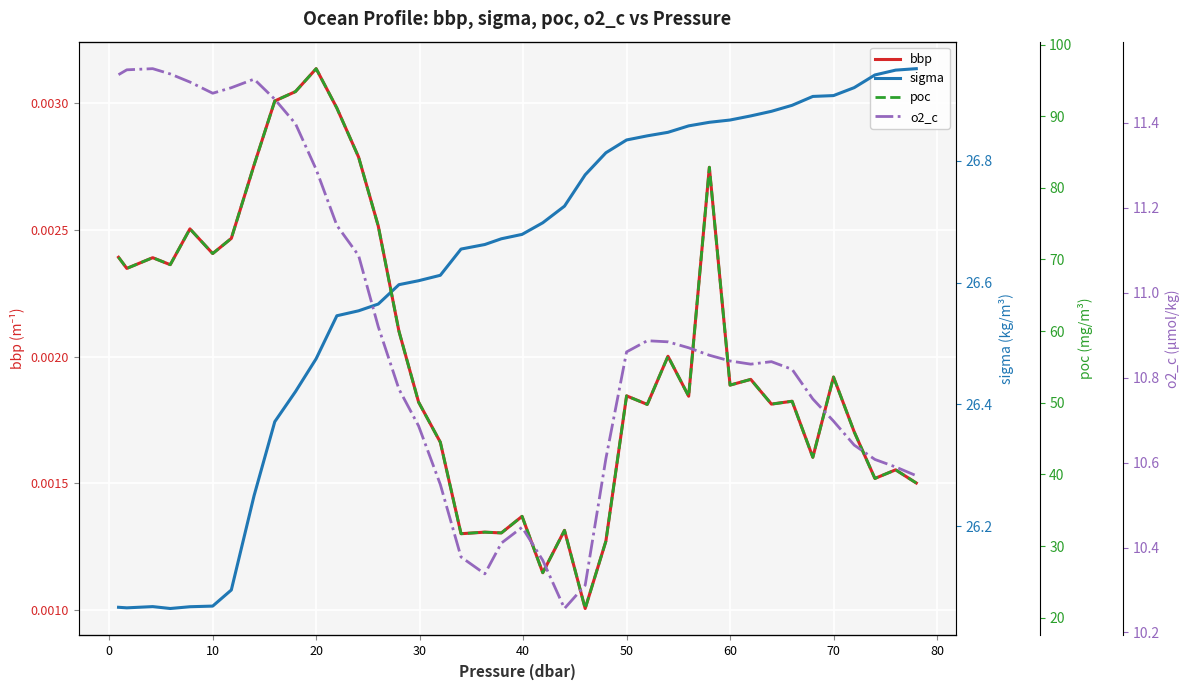

The sigma series shows 47.1 at 12. True or false?

False